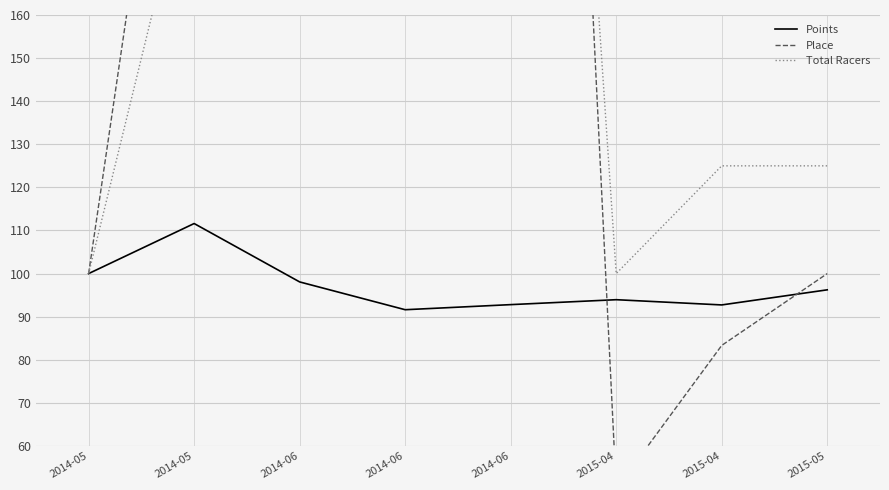

At which category is the sum across all series the highest?

2014-06